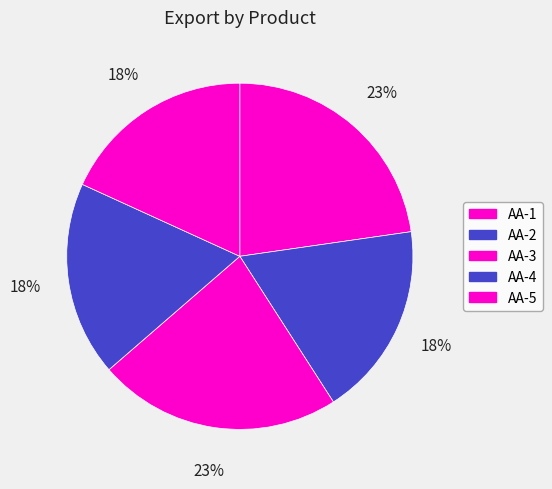

What percentage is NOT represented by AA-2?

81.8%